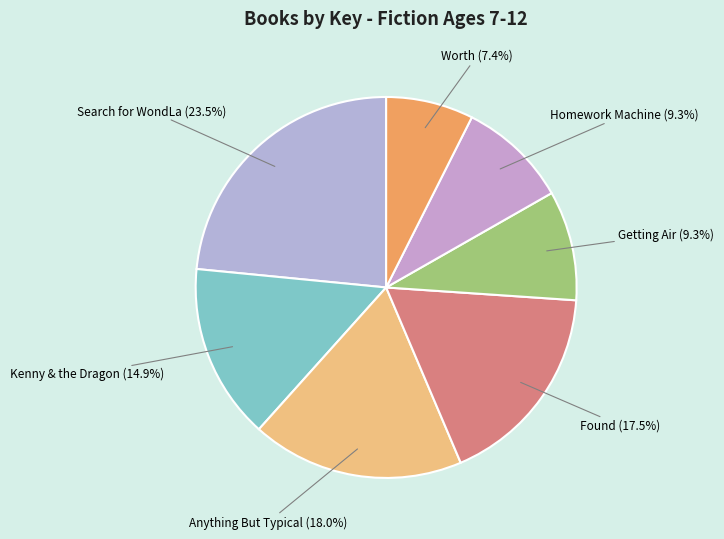

To the nearest percent, what is the average slice percentage?

14%